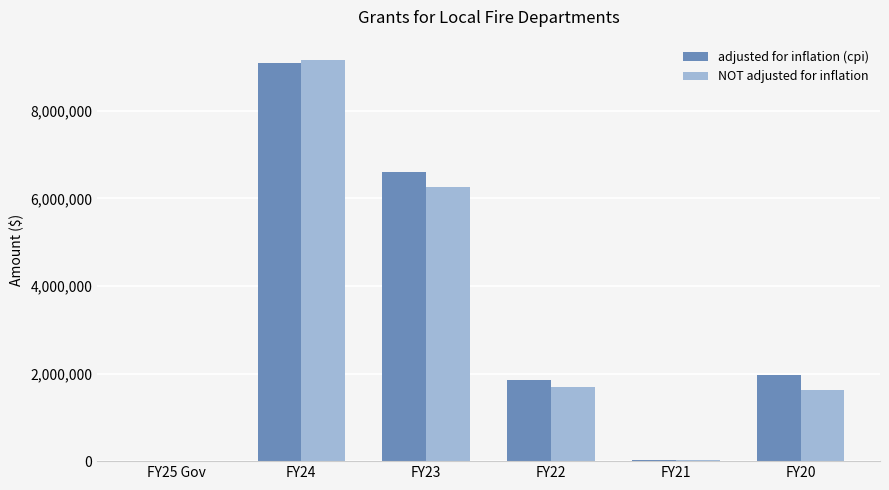

True or false: NOT adjusted for inflation has a value of 2224316 at FY20.

False